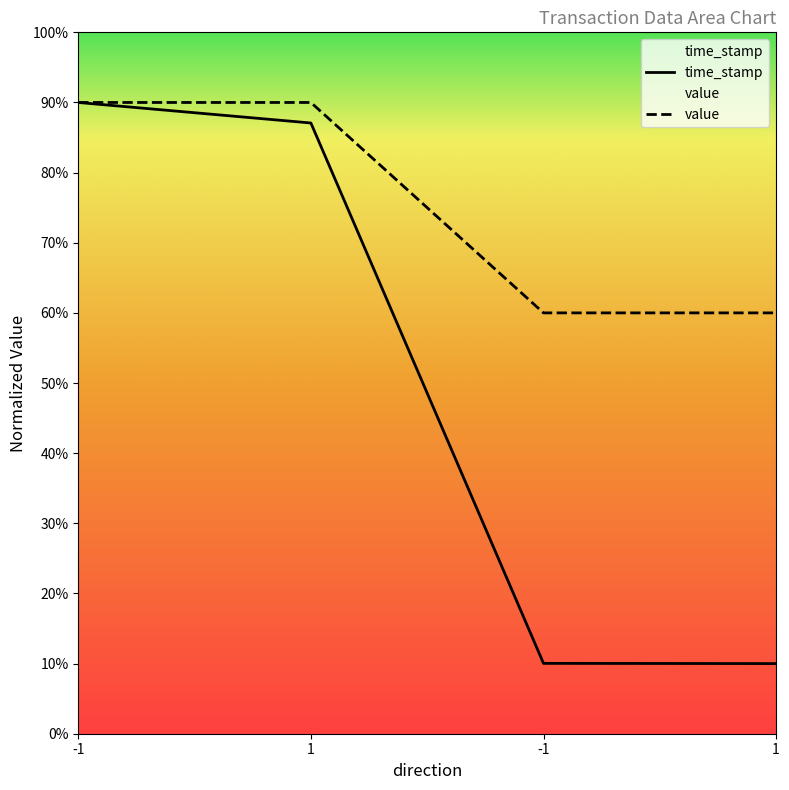

What is the highest value of the time_stamp series?

90.0